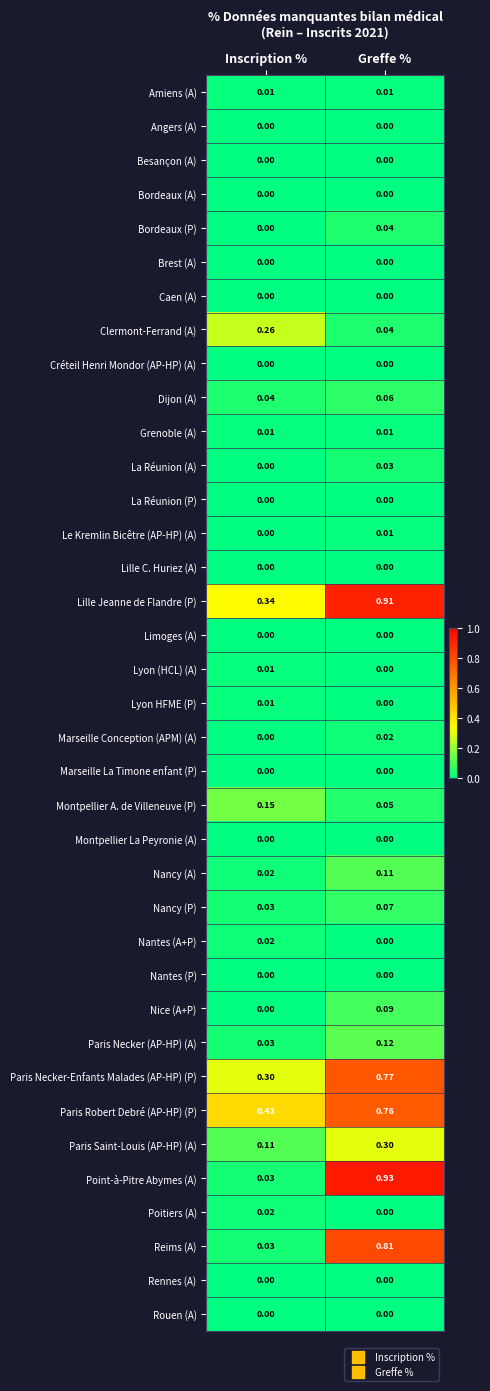

Between Inscription % and Greffe %, which series saw the biggest shift?

Point-à-Pitre Abymes (A)